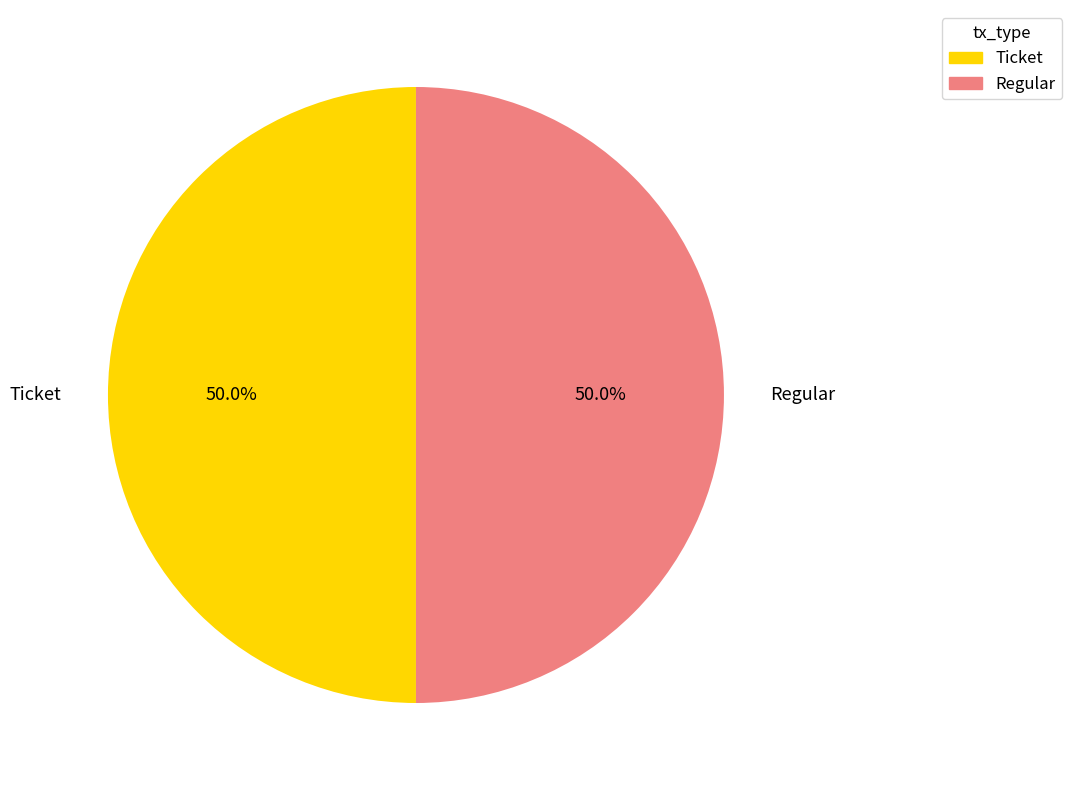

What is the ratio of the value at Ticket to the value at Regular?

1.0